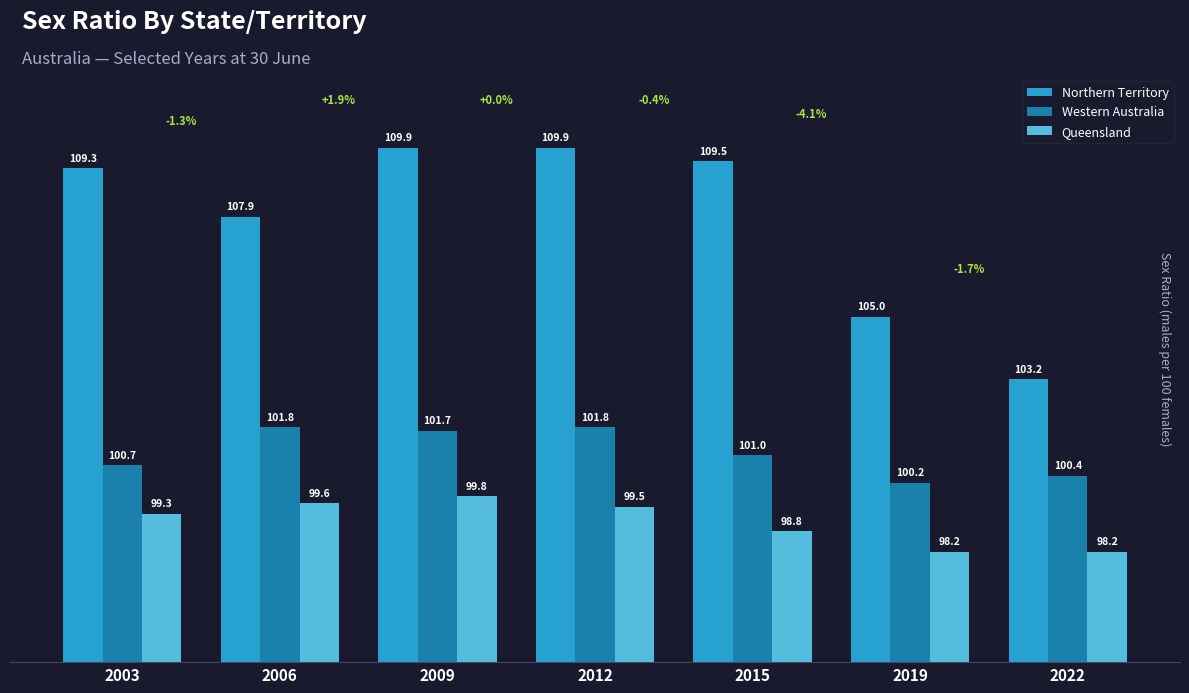

Is it true that Western Australia equals 131.8 at 2015?

False